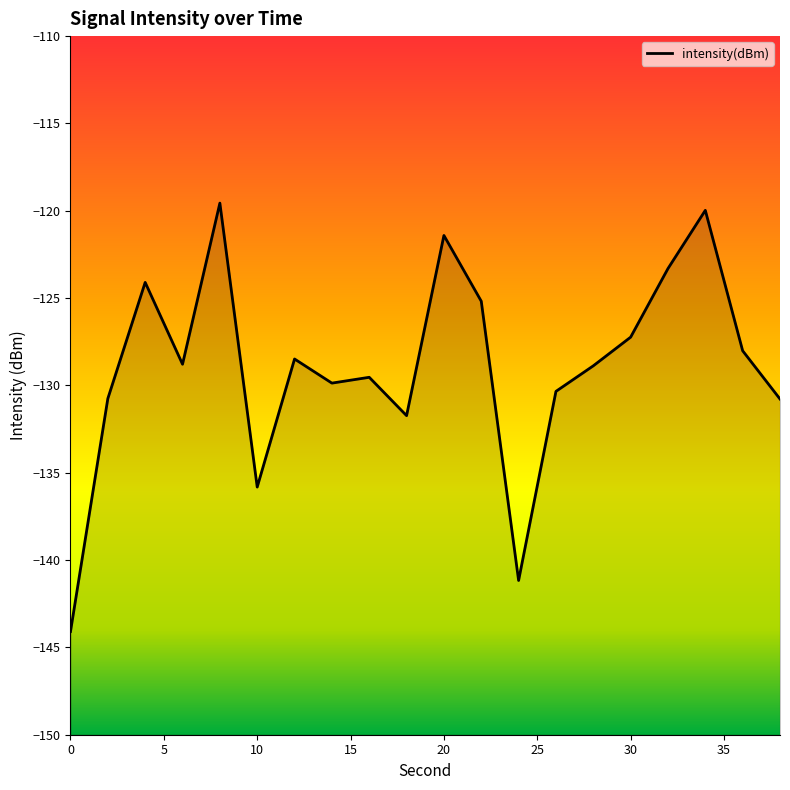

How many values are below -128?

13